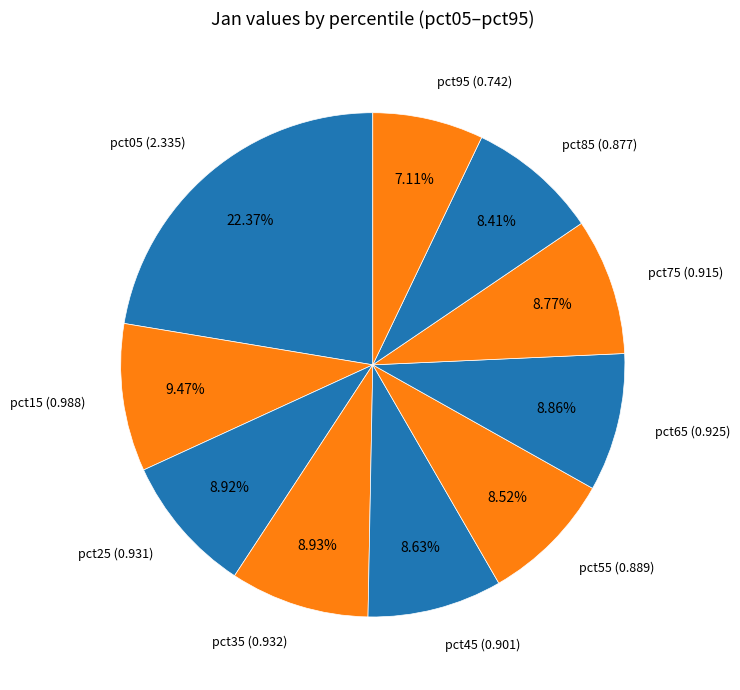

How many slices are in this pie chart?

10